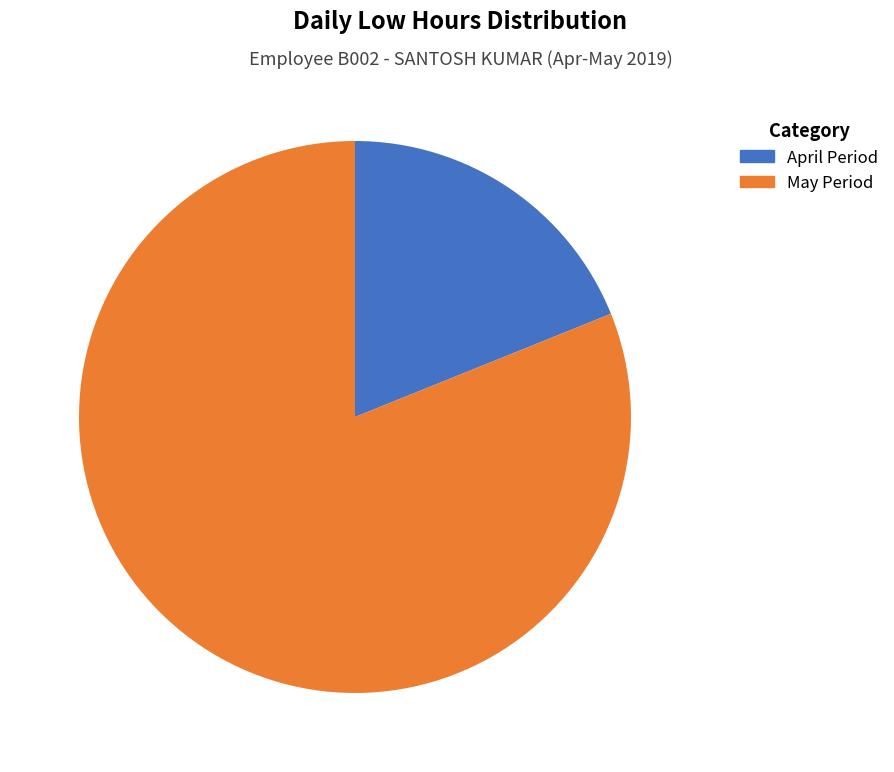

How many slices are in this pie chart?

2